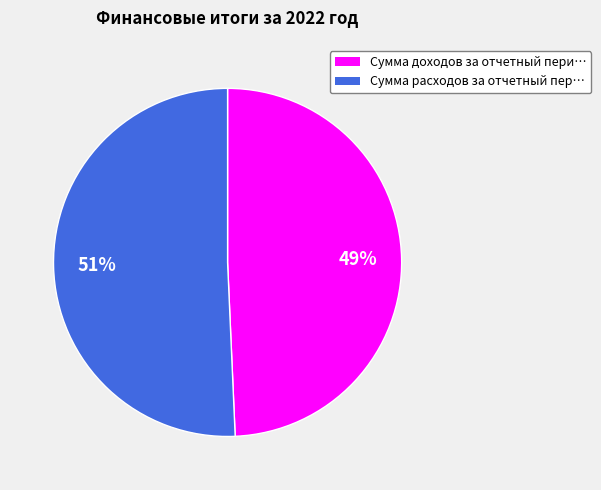

Does any single category account for the majority?

Yes